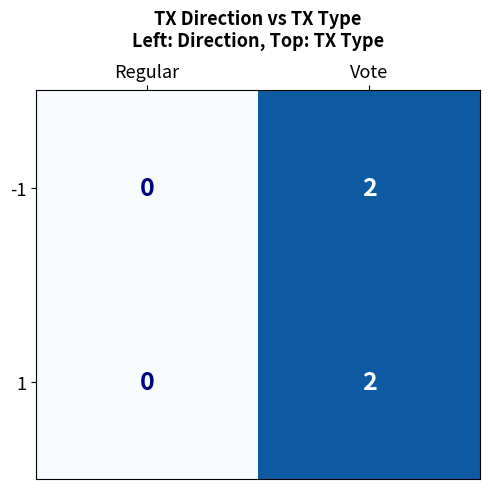

The value of -1 at Vote is 2. True or false?

True